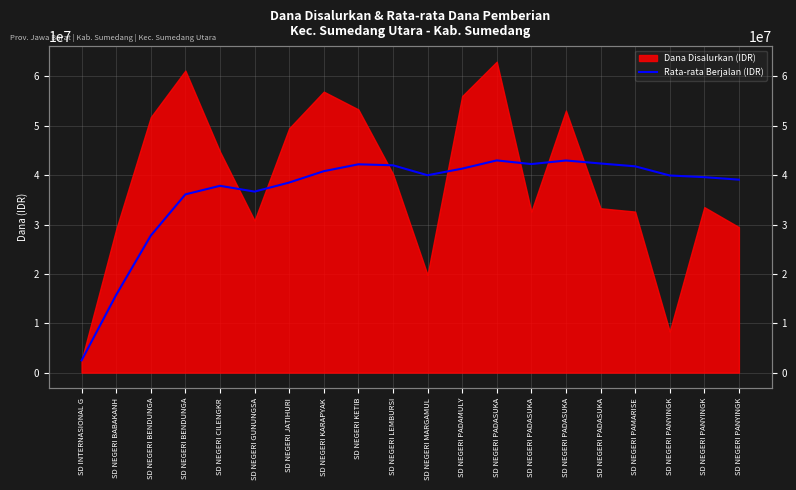

True or false: the data has more than 1 interior local peaks.

True